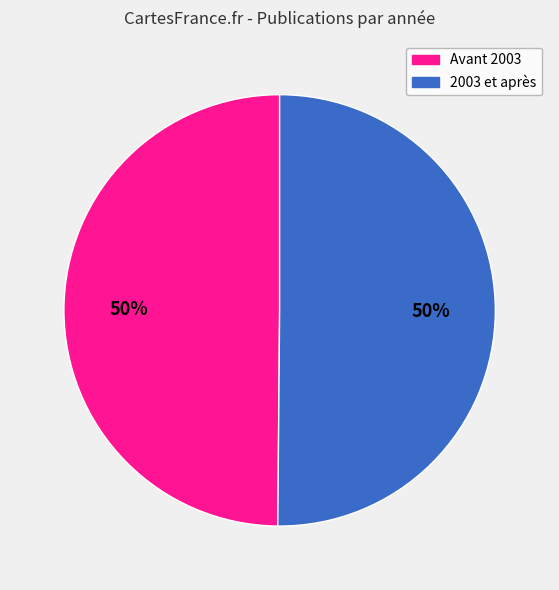

To the nearest percent, what is the average slice percentage?

50%